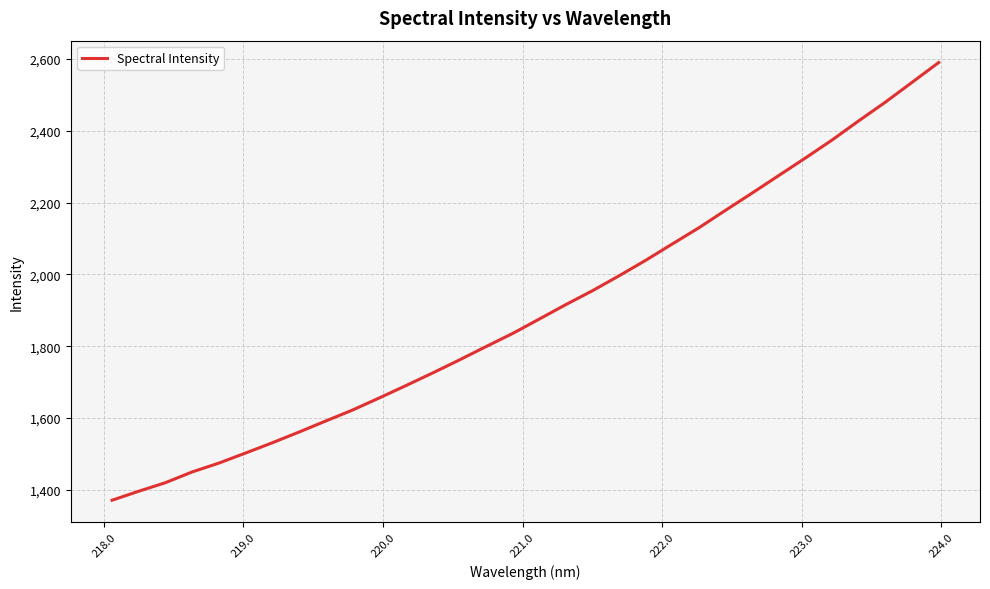

How many values are below 1875?

16